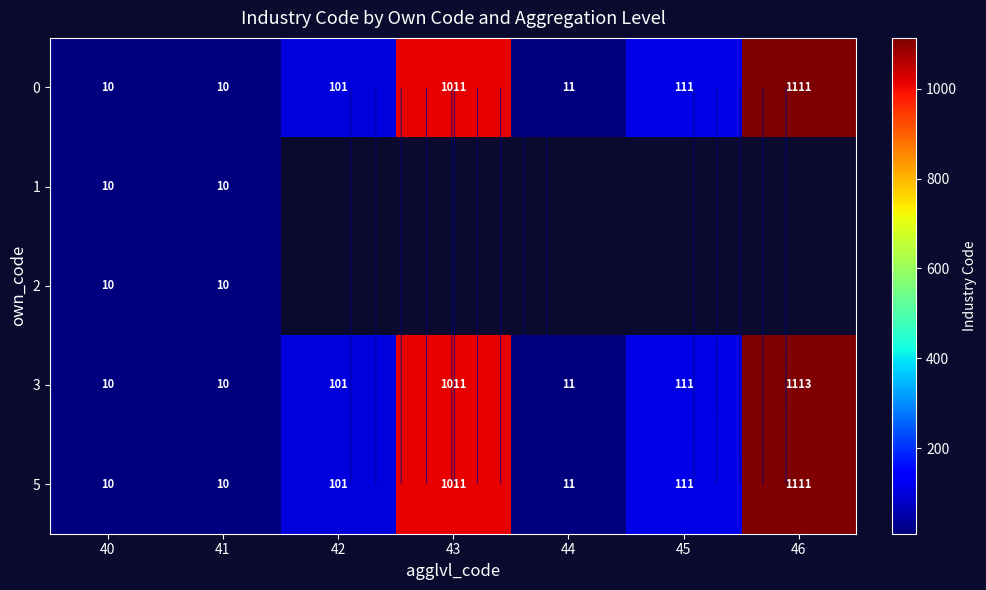

List the series in order of their overall mean, lowest first.

0, 1, 2, 5, 3